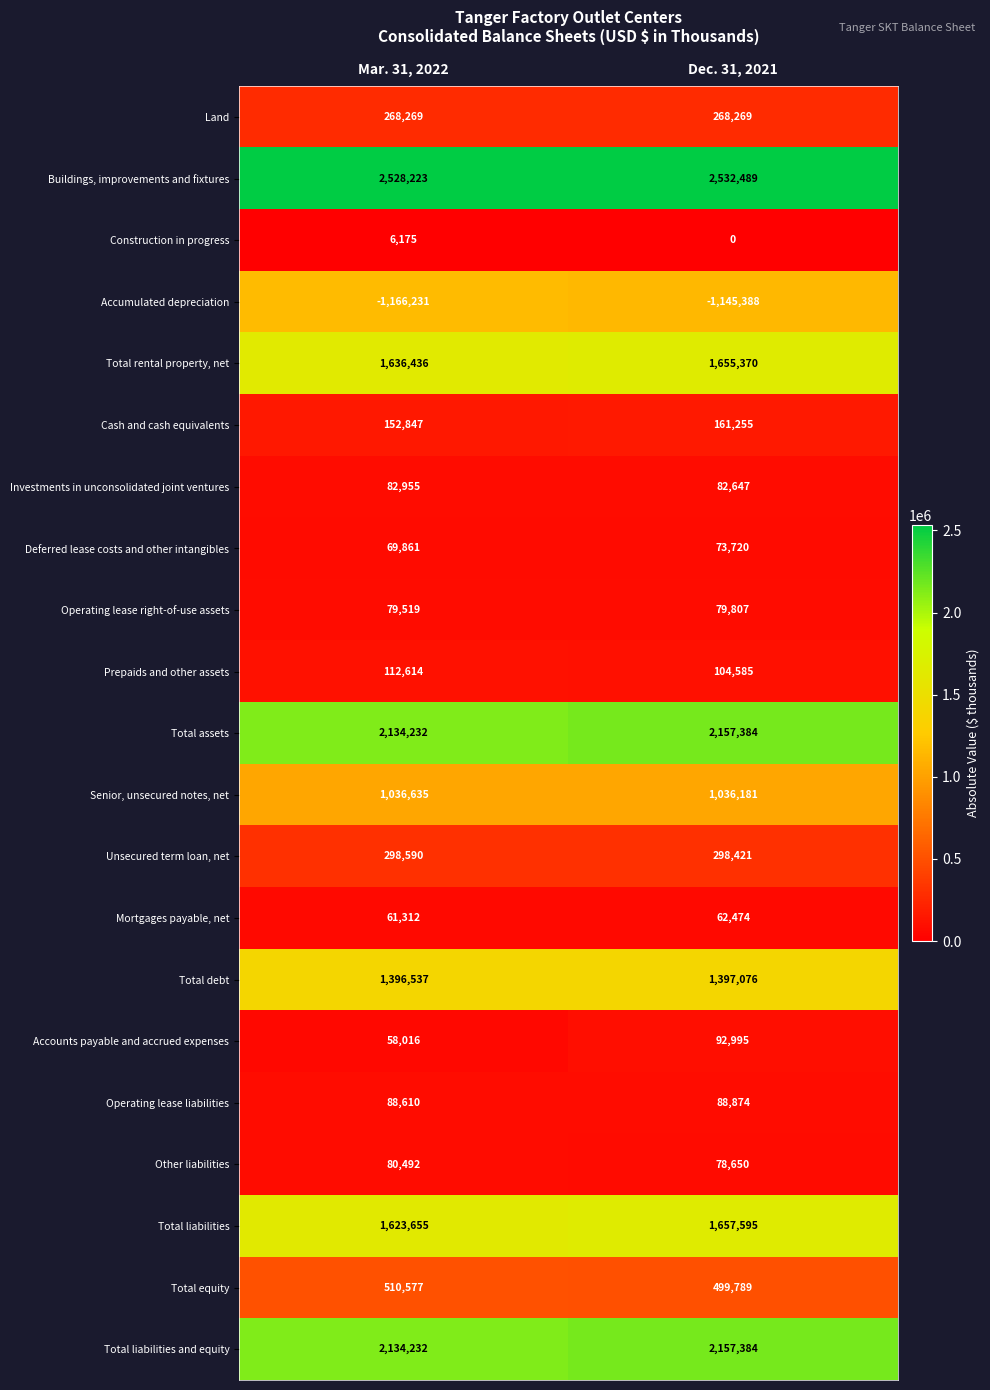

Which series has the largest total across all categories?

Buildings, improvements and fixtures